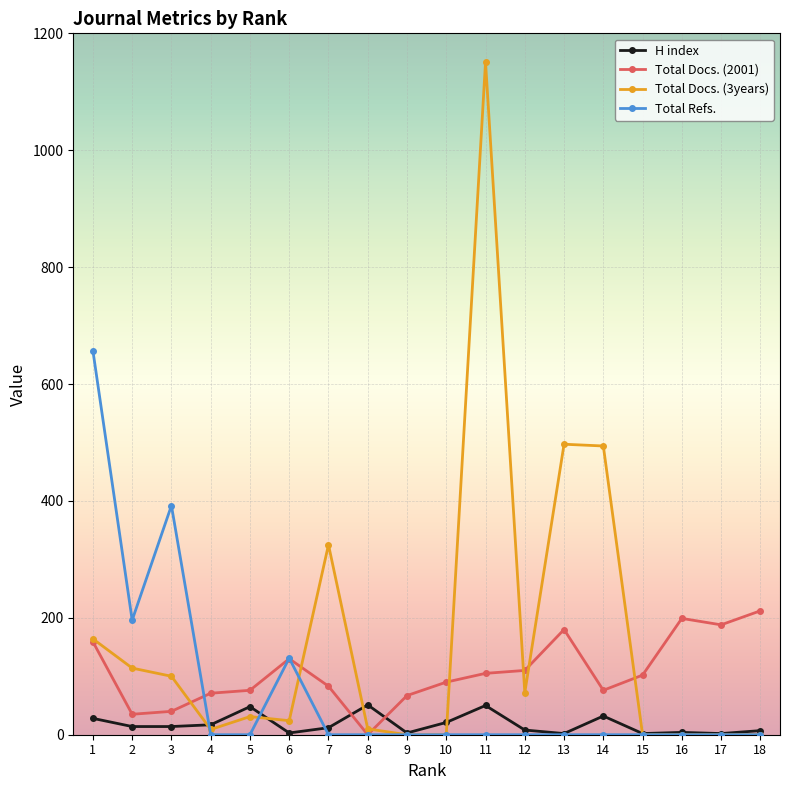

At which category is the sum across all series the highest?

11